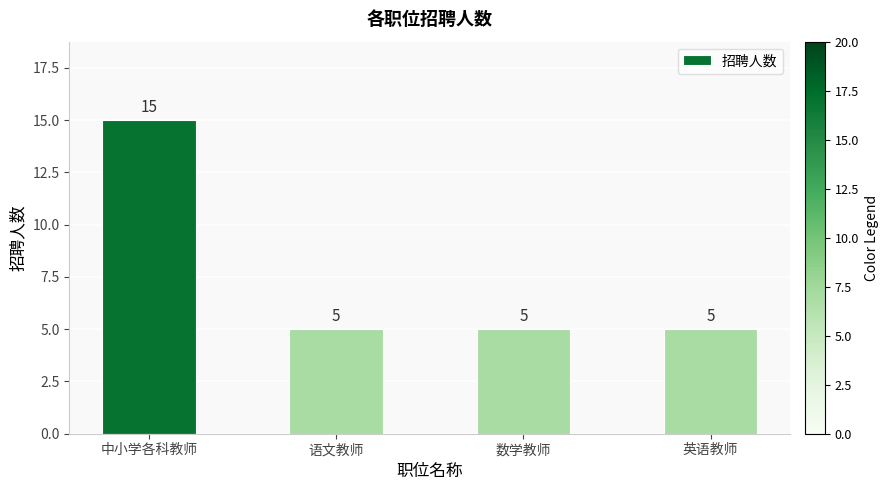

How many bars are there in total?

4